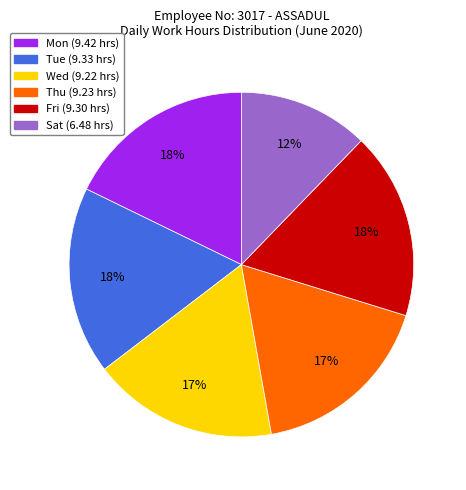

To the nearest percent, what is the average slice percentage?

17%